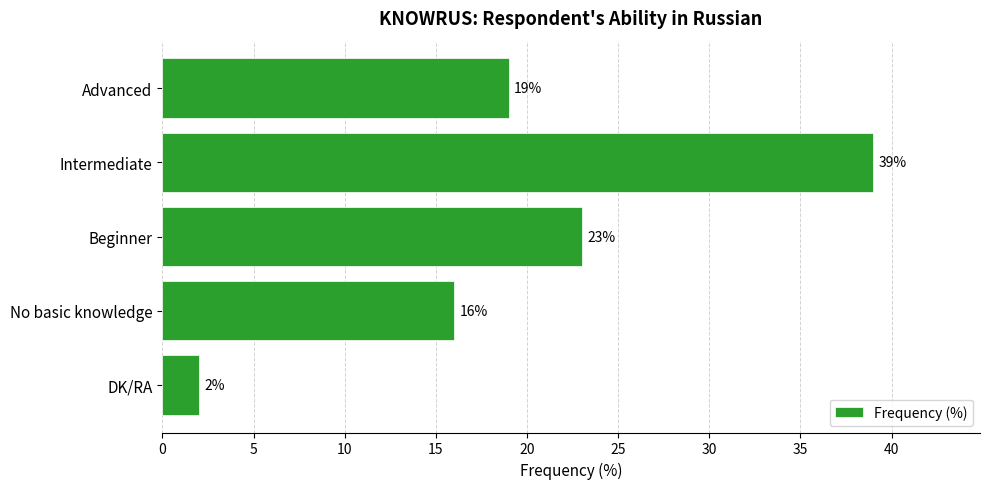

List the labels in order of value, smallest first.

DK/RA, No basic knowledge, Advanced, Beginner, Intermediate